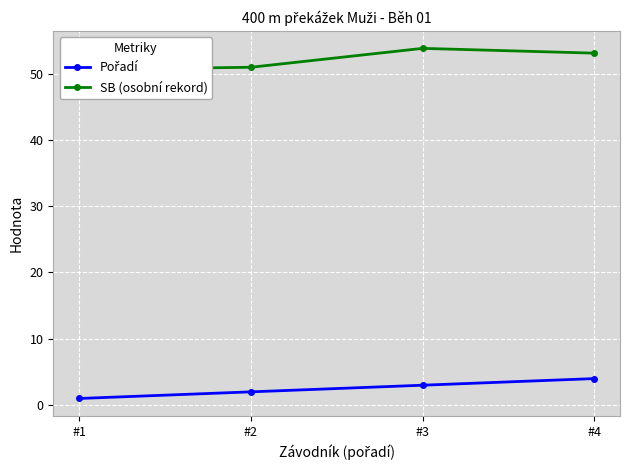

What is the total value across all series at #2?

52.9